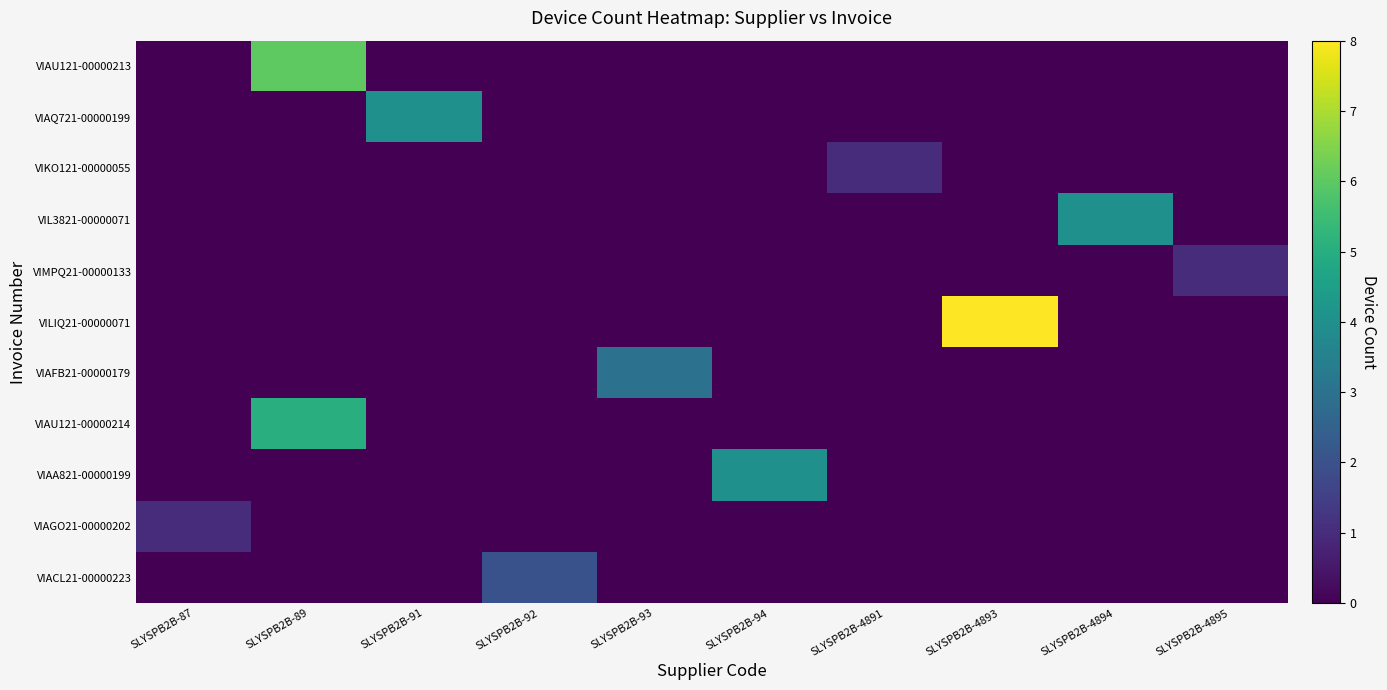

Reading right to left, what are all the values shown in this chart?

VIAU121-00000213: SLYSPB2B-4895=0	SLYSPB2B-4894=0	SLYSPB2B-4893=0	SLYSPB2B-4891=0	SLYSPB2B-94=0	SLYSPB2B-93=0	SLYSPB2B-92=0	SLYSPB2B-91=0	SLYSPB2B-89=6	SLYSPB2B-87=0
VIAQ721-00000199: SLYSPB2B-4895=0	SLYSPB2B-4894=0	SLYSPB2B-4893=0	SLYSPB2B-4891=0	SLYSPB2B-94=0	SLYSPB2B-93=0	SLYSPB2B-92=0	SLYSPB2B-91=4	SLYSPB2B-89=0	SLYSPB2B-87=0
VIKO121-00000055: SLYSPB2B-4895=0	SLYSPB2B-4894=0	SLYSPB2B-4893=0	SLYSPB2B-4891=1	SLYSPB2B-94=0	SLYSPB2B-93=0	SLYSPB2B-92=0	SLYSPB2B-91=0	SLYSPB2B-89=0	SLYSPB2B-87=0
VIL3821-00000071: SLYSPB2B-4895=0	SLYSPB2B-4894=4	SLYSPB2B-4893=0	SLYSPB2B-4891=0	SLYSPB2B-94=0	SLYSPB2B-93=0	SLYSPB2B-92=0	SLYSPB2B-91=0	SLYSPB2B-89=0	SLYSPB2B-87=0
VIMPQ21-00000133: SLYSPB2B-4895=1	SLYSPB2B-4894=0	SLYSPB2B-4893=0	SLYSPB2B-4891=0	SLYSPB2B-94=0	SLYSPB2B-93=0	SLYSPB2B-92=0	SLYSPB2B-91=0	SLYSPB2B-89=0	SLYSPB2B-87=0
VILIQ21-00000071: SLYSPB2B-4895=0	SLYSPB2B-4894=0	SLYSPB2B-4893=8	SLYSPB2B-4891=0	SLYSPB2B-94=0	SLYSPB2B-93=0	SLYSPB2B-92=0	SLYSPB2B-91=0	SLYSPB2B-89=0	SLYSPB2B-87=0
VIAFB21-00000179: SLYSPB2B-4895=0	SLYSPB2B-4894=0	SLYSPB2B-4893=0	SLYSPB2B-4891=0	SLYSPB2B-94=0	SLYSPB2B-93=3	SLYSPB2B-92=0	SLYSPB2B-91=0	SLYSPB2B-89=0	SLYSPB2B-87=0
VIAU121-00000214: SLYSPB2B-4895=0	SLYSPB2B-4894=0	SLYSPB2B-4893=0	SLYSPB2B-4891=0	SLYSPB2B-94=0	SLYSPB2B-93=0	SLYSPB2B-92=0	SLYSPB2B-91=0	SLYSPB2B-89=5	SLYSPB2B-87=0
VIAA821-00000199: SLYSPB2B-4895=0	SLYSPB2B-4894=0	SLYSPB2B-4893=0	SLYSPB2B-4891=0	SLYSPB2B-94=4	SLYSPB2B-93=0	SLYSPB2B-92=0	SLYSPB2B-91=0	SLYSPB2B-89=0	SLYSPB2B-87=0
VIAGO21-00000202: SLYSPB2B-4895=0	SLYSPB2B-4894=0	SLYSPB2B-4893=0	SLYSPB2B-4891=0	SLYSPB2B-94=0	SLYSPB2B-93=0	SLYSPB2B-92=0	SLYSPB2B-91=0	SLYSPB2B-89=0	SLYSPB2B-87=1
VIACL21-00000223: SLYSPB2B-4895=0	SLYSPB2B-4894=0	SLYSPB2B-4893=0	SLYSPB2B-4891=0	SLYSPB2B-94=0	SLYSPB2B-93=0	SLYSPB2B-92=2	SLYSPB2B-91=0	SLYSPB2B-89=0	SLYSPB2B-87=0